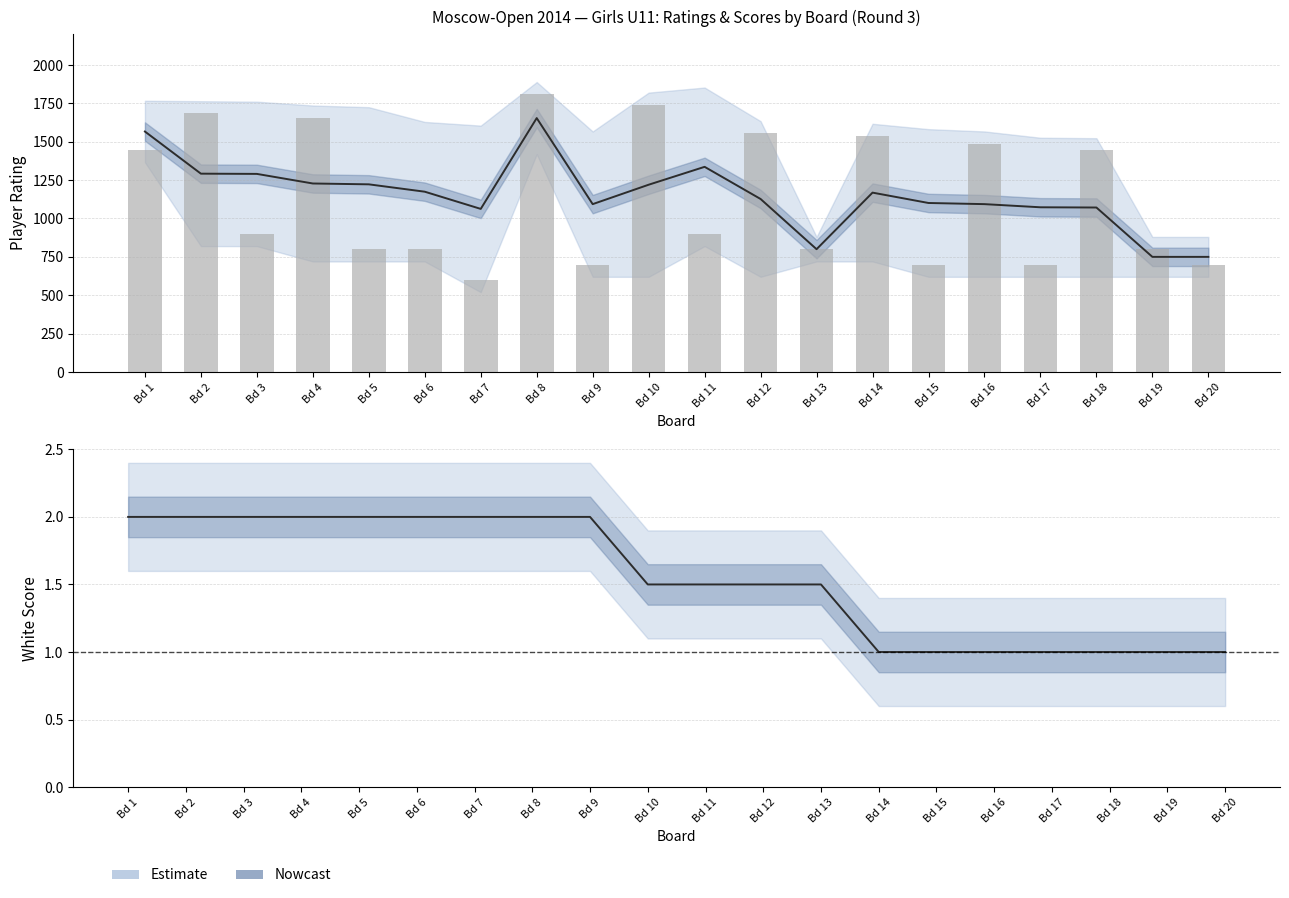

How many groups of bars are there?

20